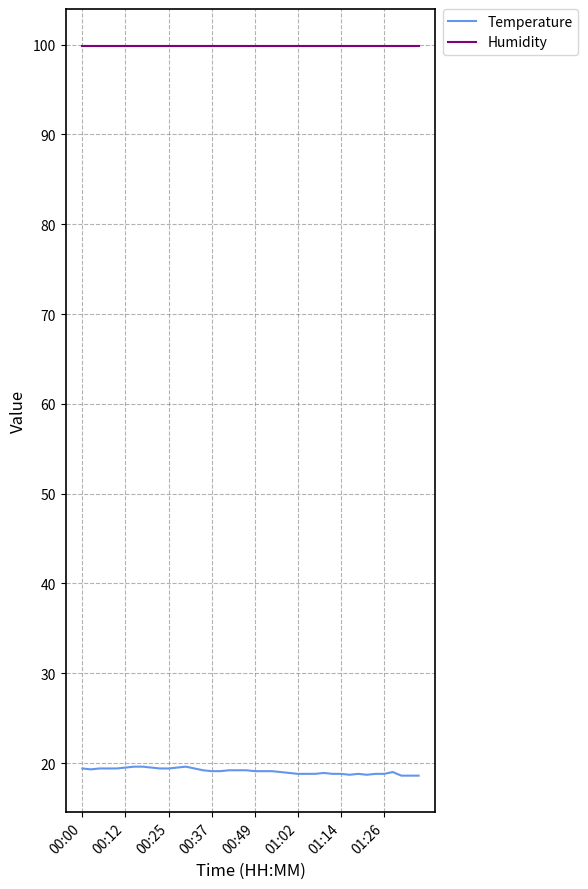

Which series has the largest range (max minus min)?

Temperature